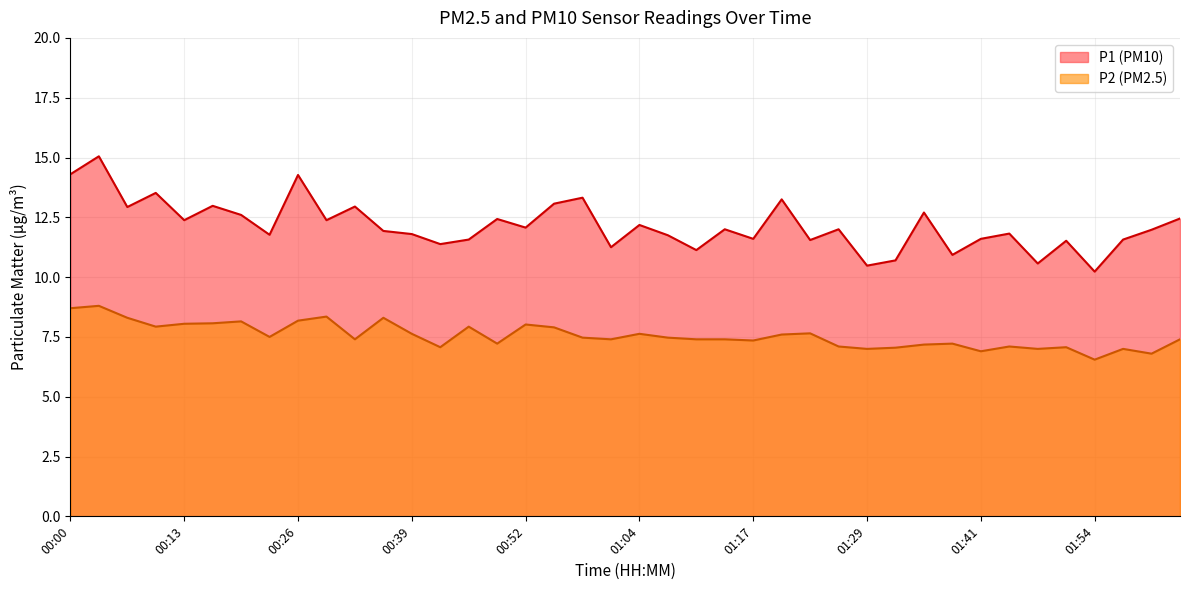

True or false: P1 and P2 cross at least once.

False